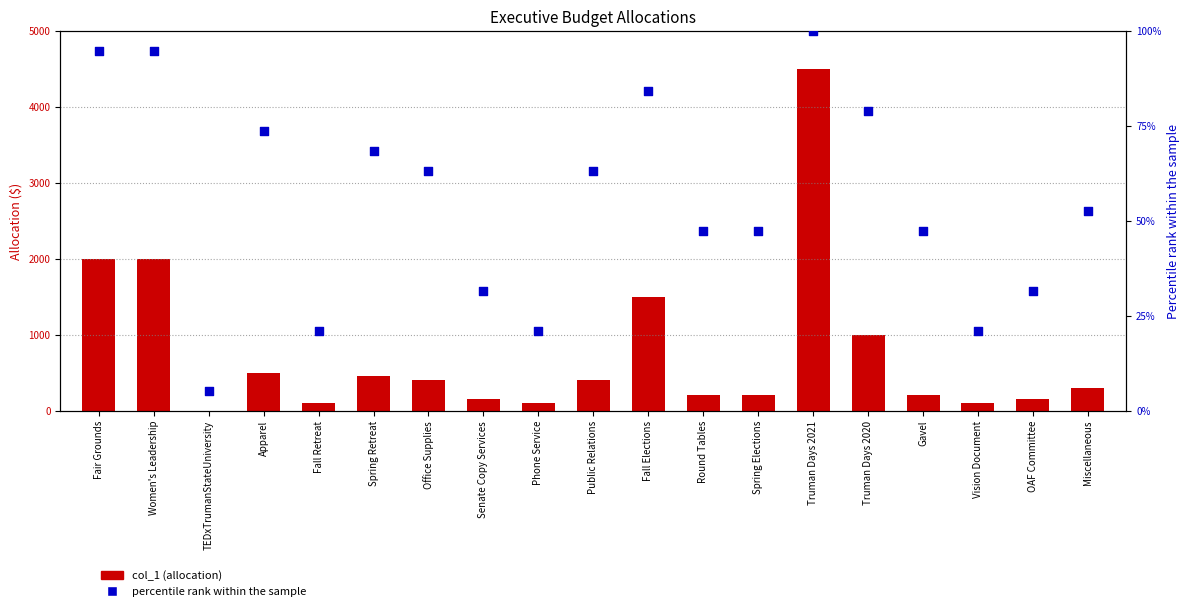

Is the value of col_1 (allocation) at Vision Document greater than the value of percentile rank at Fall Retreat?

Yes